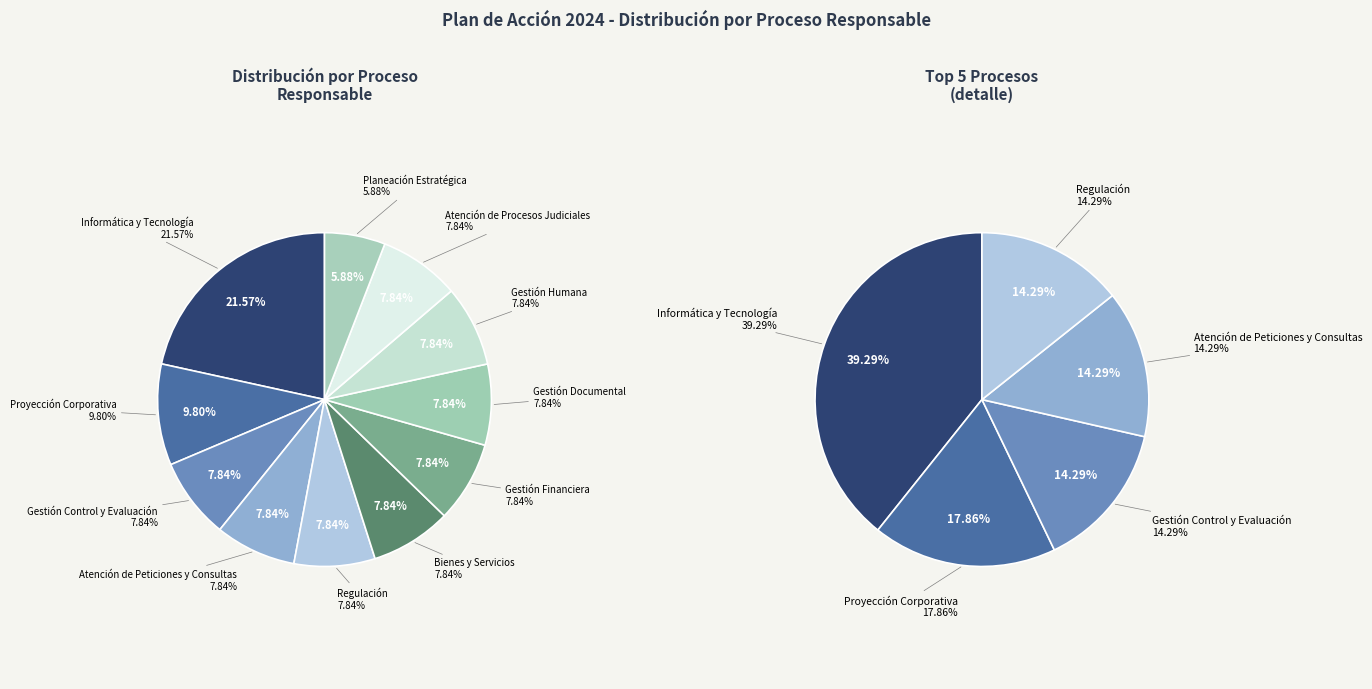

Does Gestión Control y Evaluación represent more than half of the total?

No